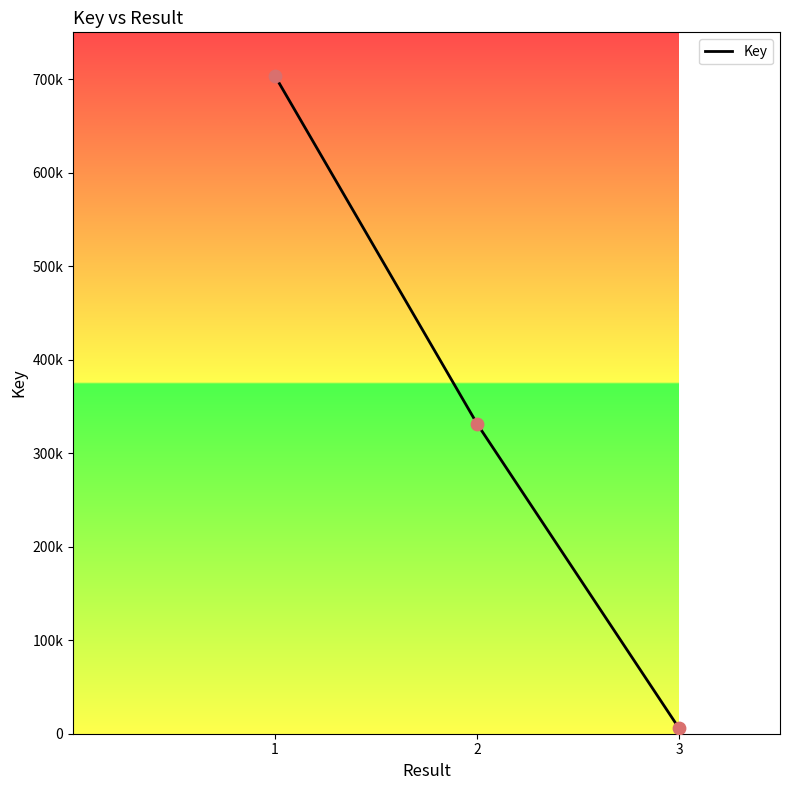

Is this an area chart (filled region under the line)?

No